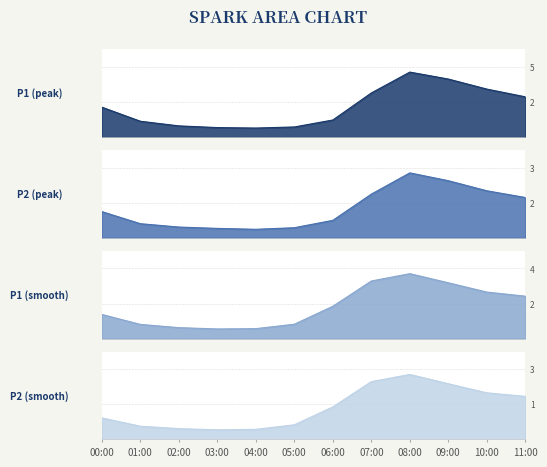

Is the value of P1 at 00:00 greater than the value of P2 at 05:00?

Yes